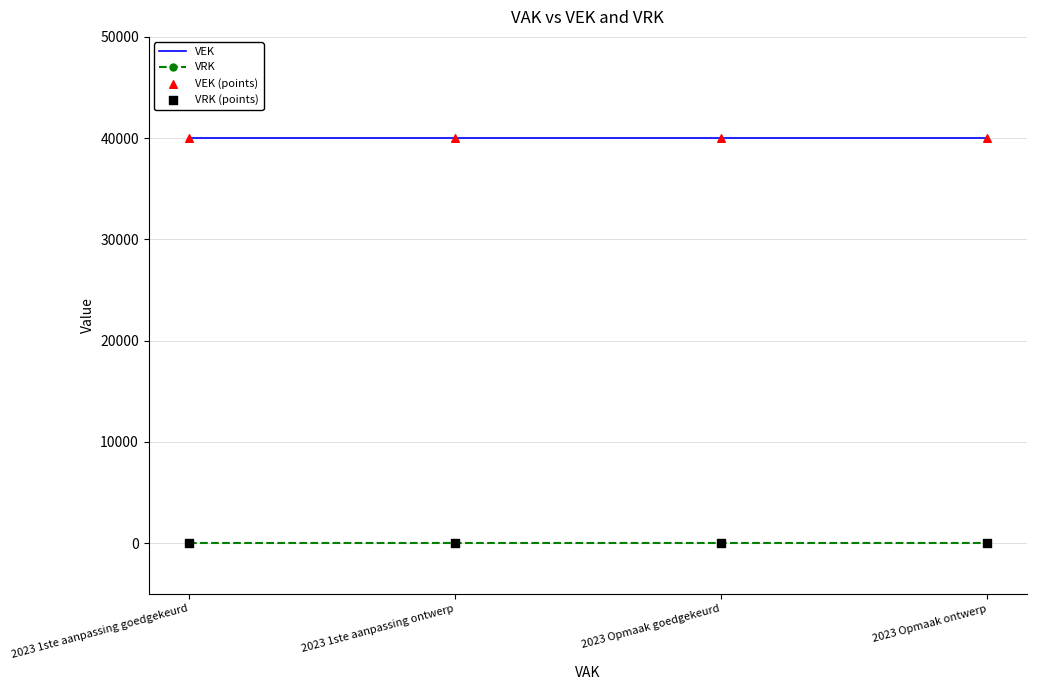

What is the difference between the highest and lowest values at 2023 Opmaak ontwerp?

40000